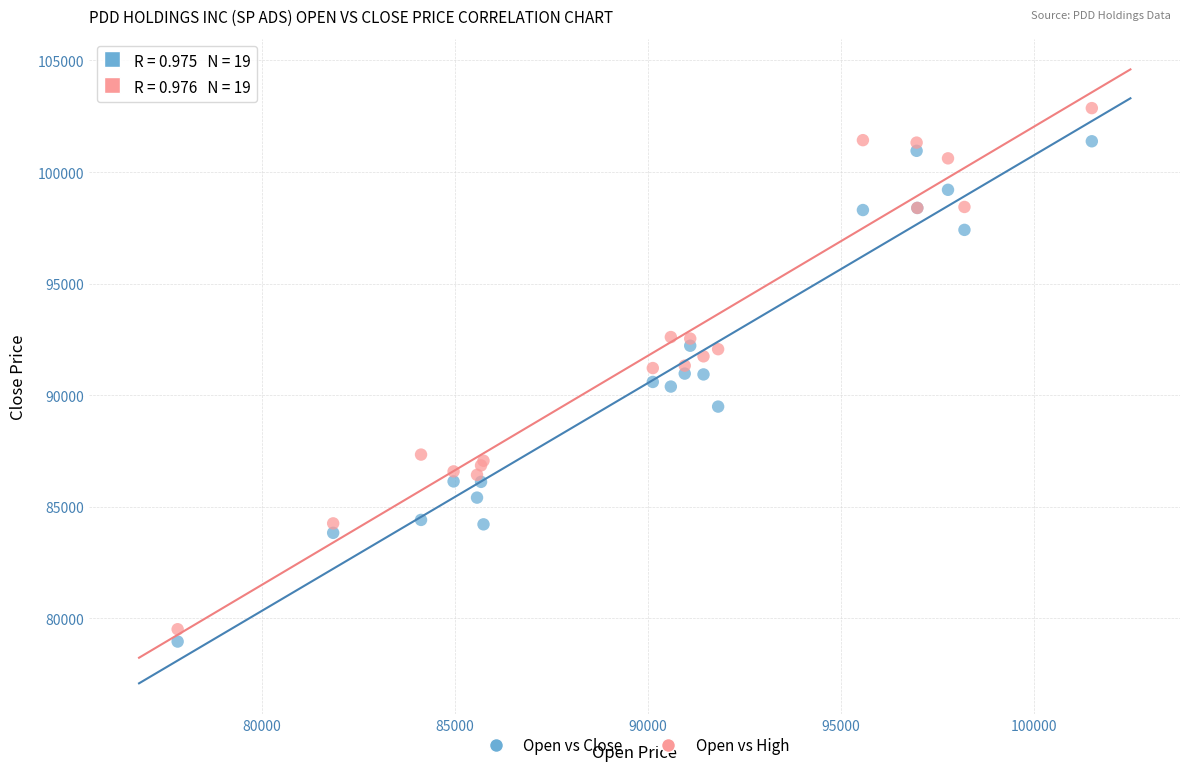

Which series reaches the minimum Y coordinate?

Open vs Close